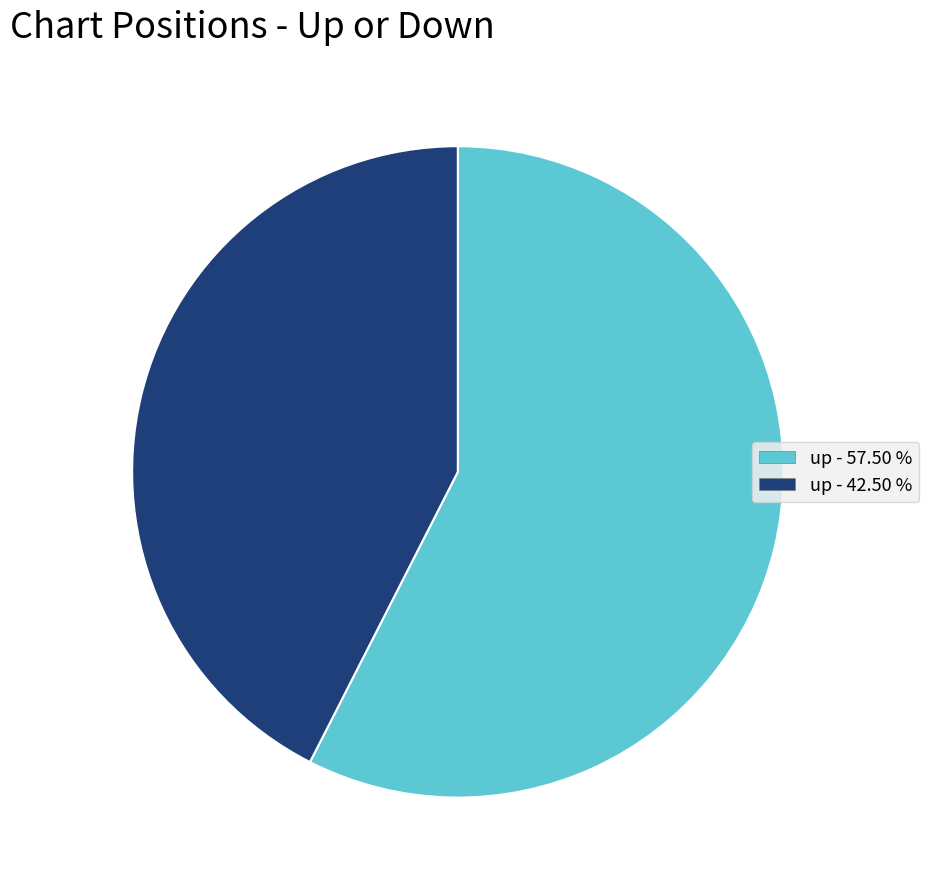

Count the number of slices in the pie.

2